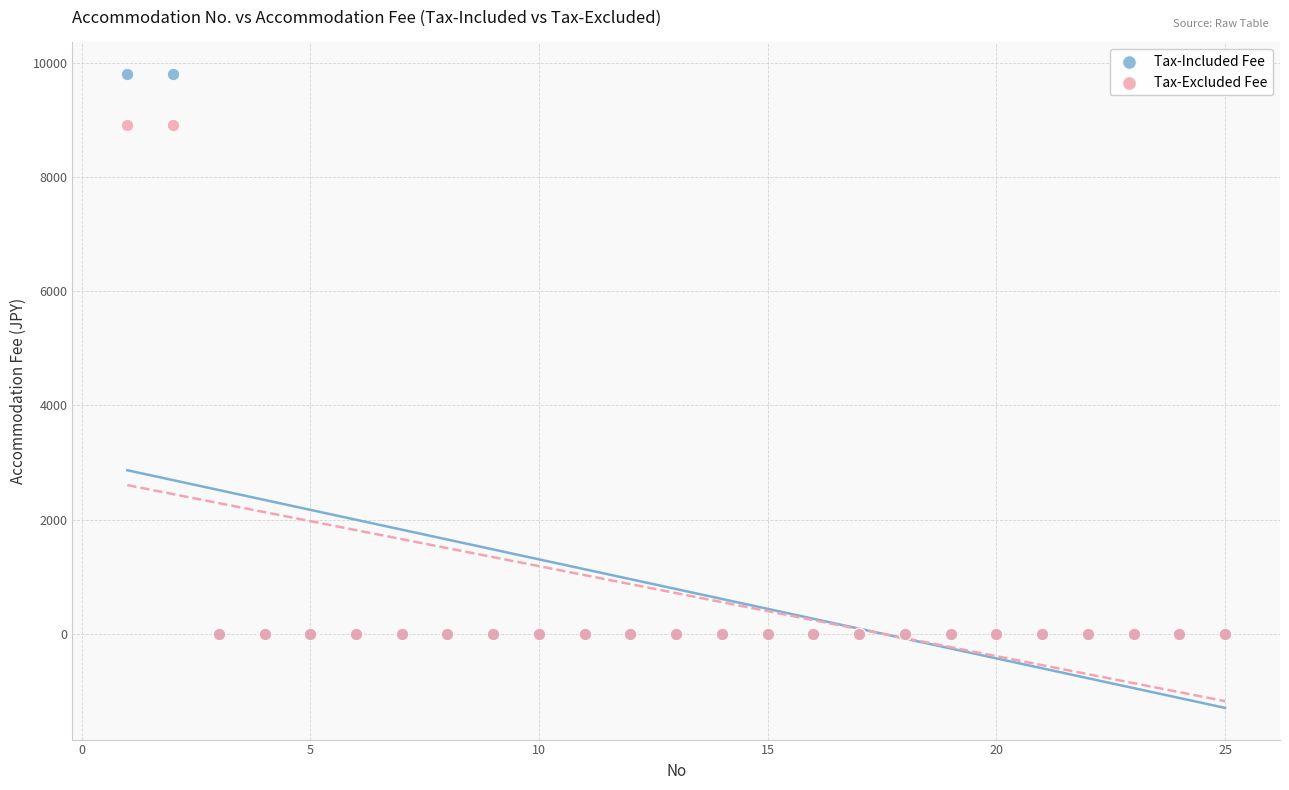

What are all the series names shown in the legend?

Tax-Included Fee, Tax-Excluded Fee